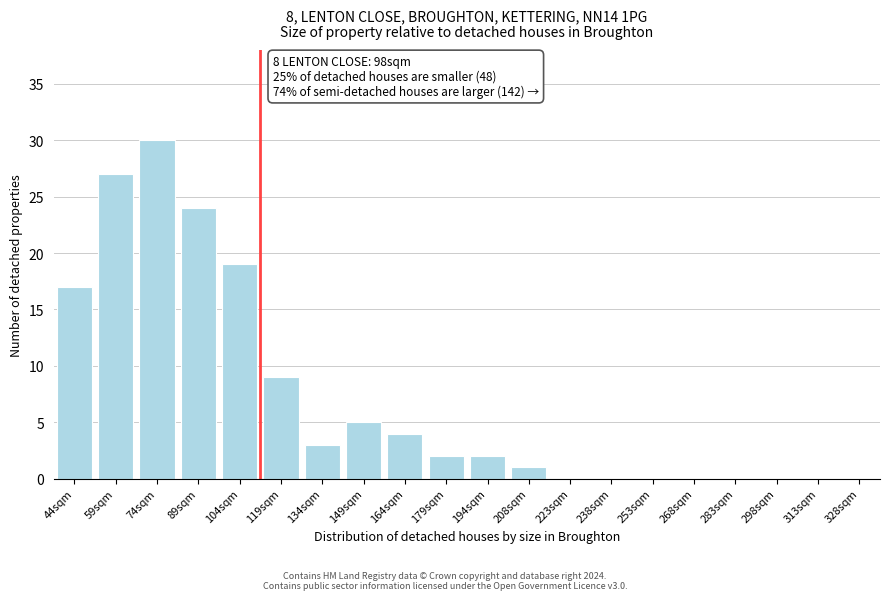

Reading left to right, what are all the values shown in this chart?

44sqm=17	59sqm=27	74sqm=30	89sqm=24	104sqm=19	119sqm=9	134sqm=3	149sqm=5	164sqm=4	179sqm=2	194sqm=2	208sqm=1	223sqm=0	238sqm=0	253sqm=0	268sqm=0	283sqm=0	298sqm=0	313sqm=0	328sqm=0